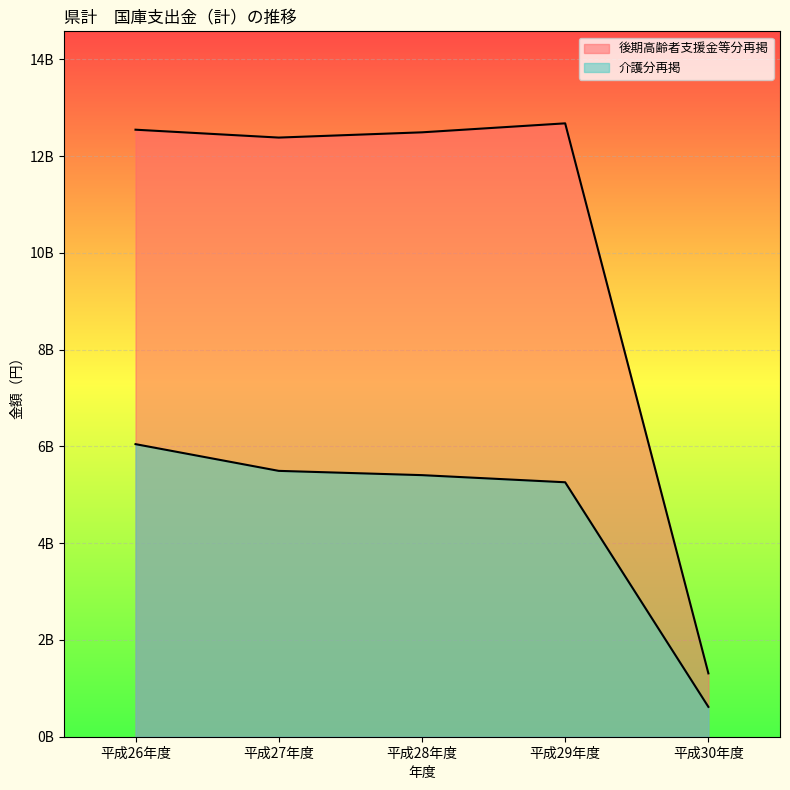

Which label corresponds to the smallest value in the chart?

平成30年度